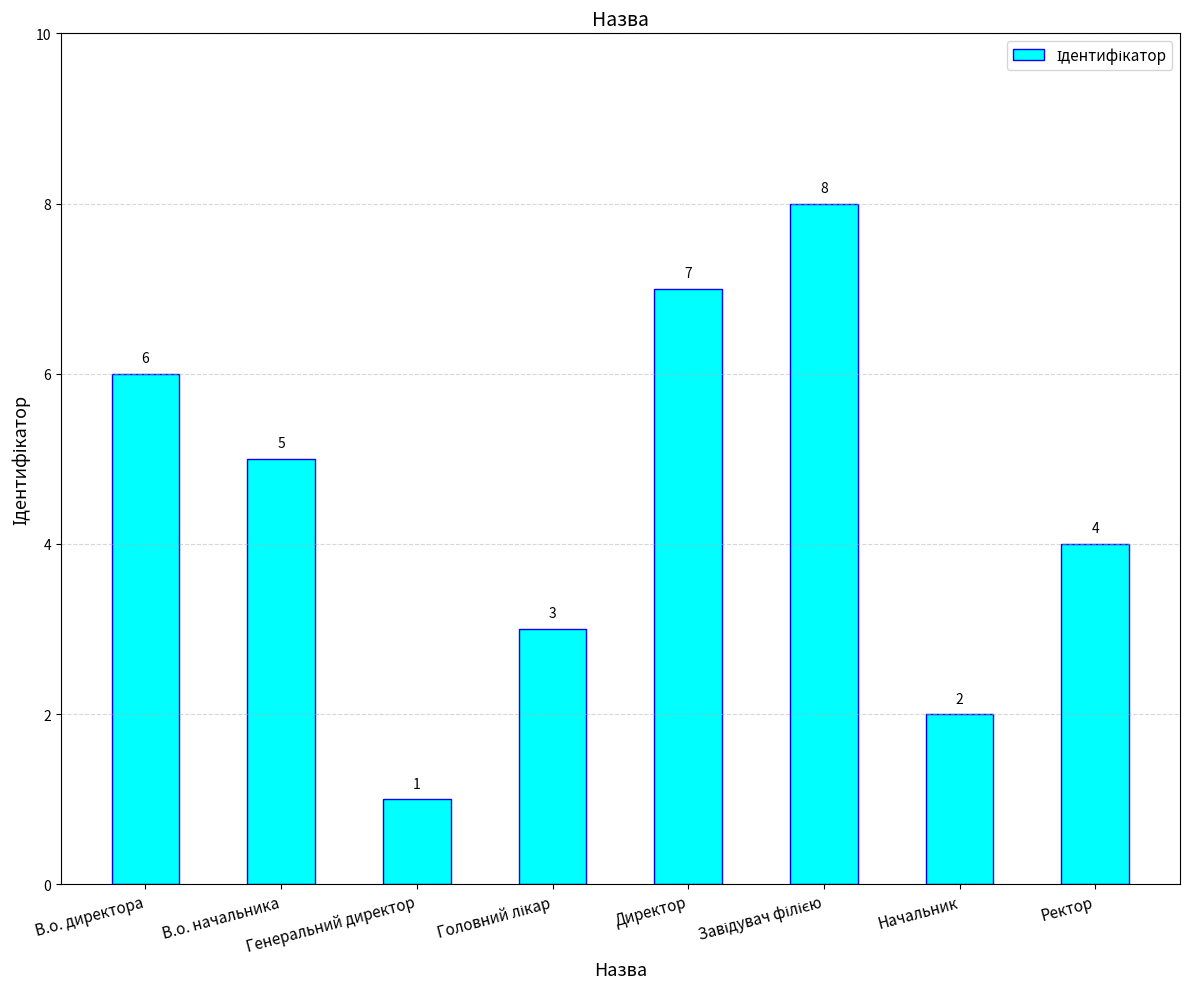

What is the value of the 2nd bar from the left?

5